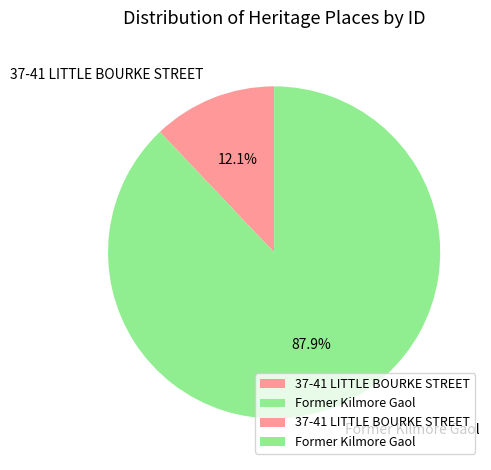

Which category has the biggest portion of the pie?

Former Kilmore Gaol